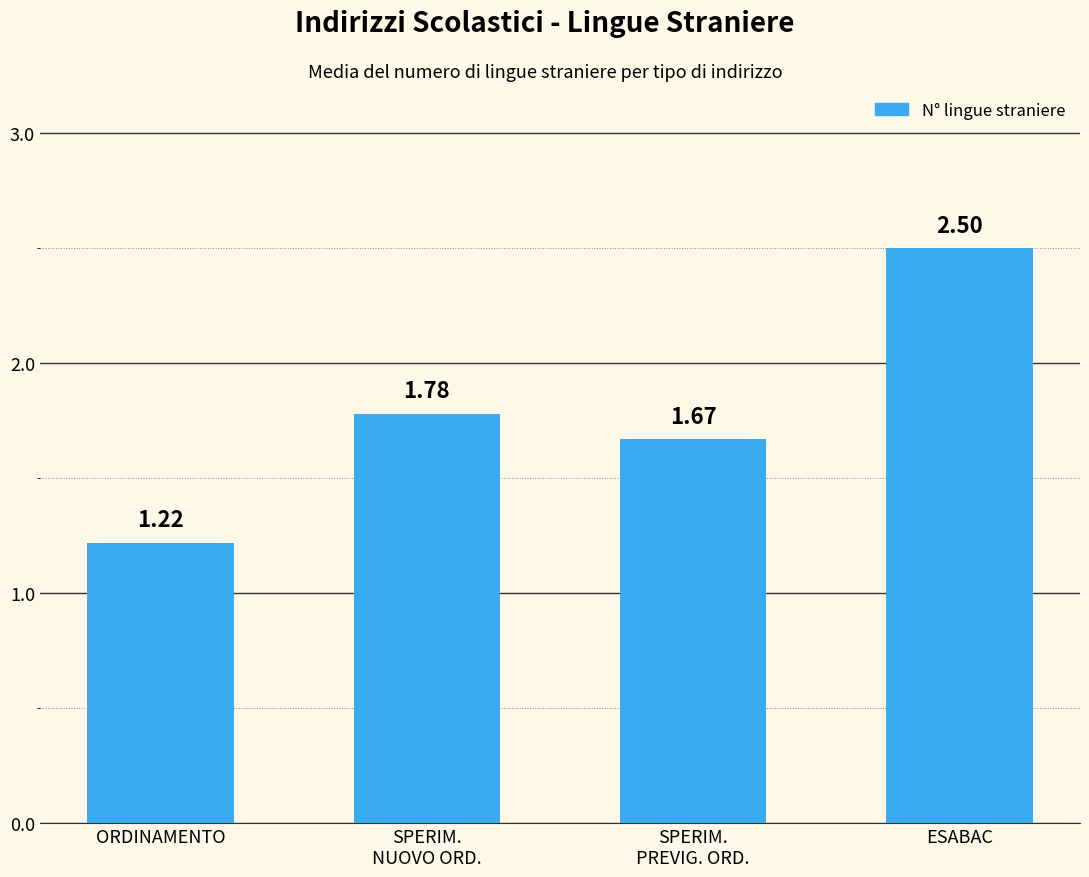

What is the ratio of the value at SPERIM.
PREVIG. ORD. to the value at ORDINAMENTO?

1.4